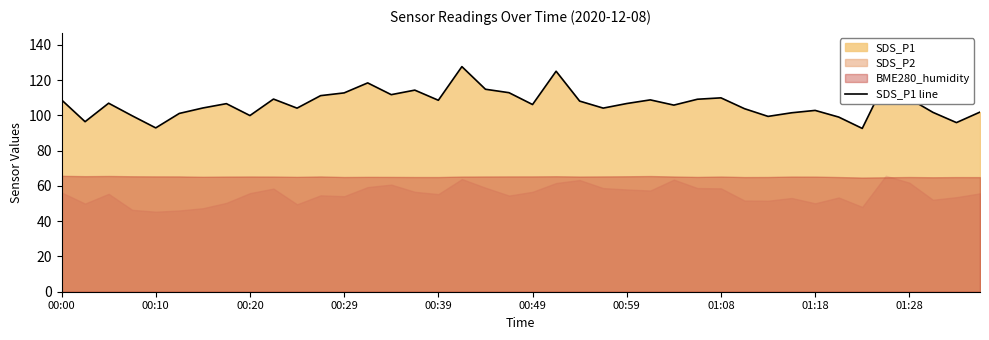

What is the maximum value for SDS_P1 line?

127.7